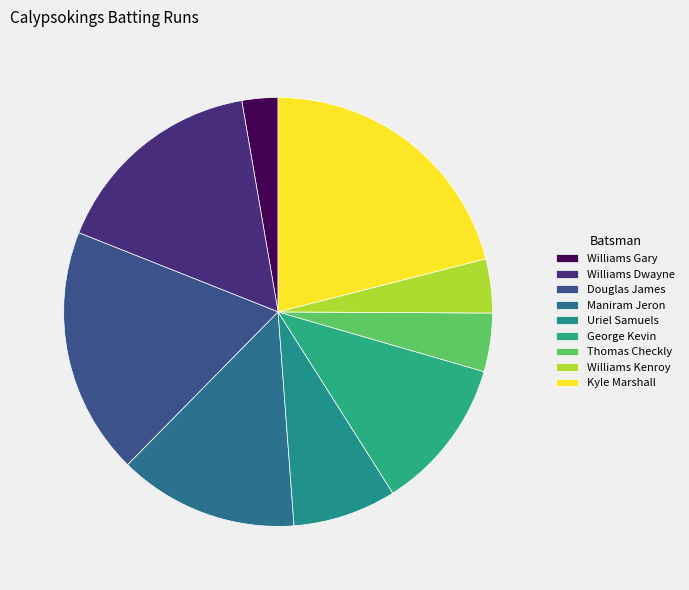

Does any single category account for the majority?

No